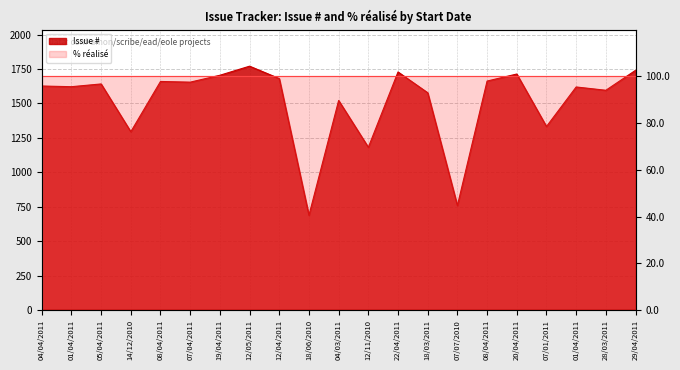

Reading left to right, transcribe all the data shown in this chart.

1627	1622	1642	1295	1660	1655	1705	1771	1681	688	1522	1182	1729	1578	759	1663	1714	1333	1620	1596	1741